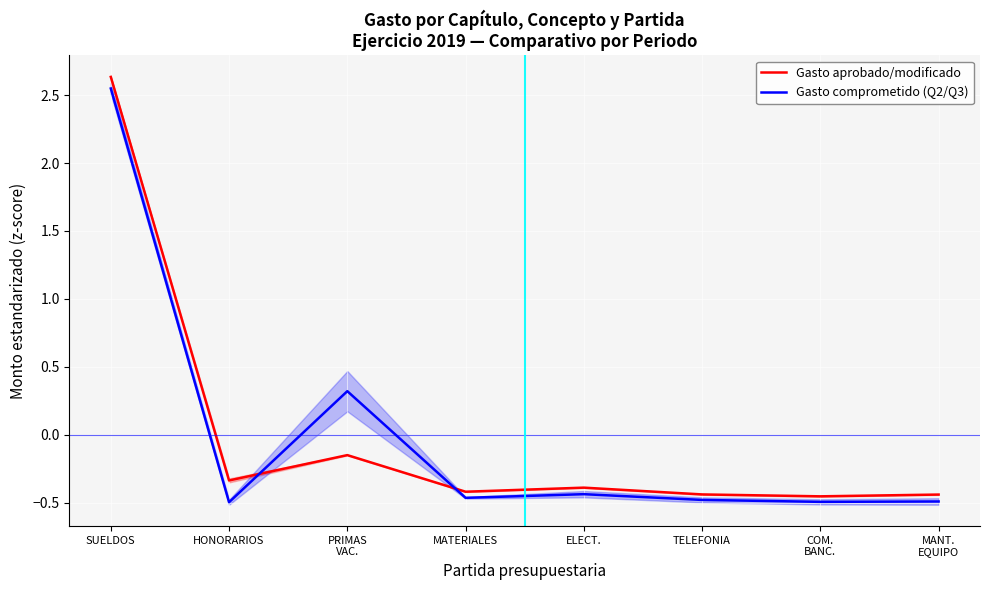

Which category has the highest value in the Gasto aprobado/modificado series?

SUELDOS